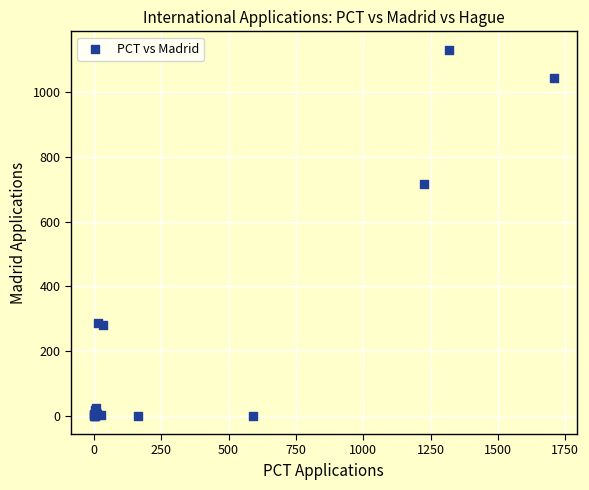

What Y value in the scatter plot is closest to 566?

718